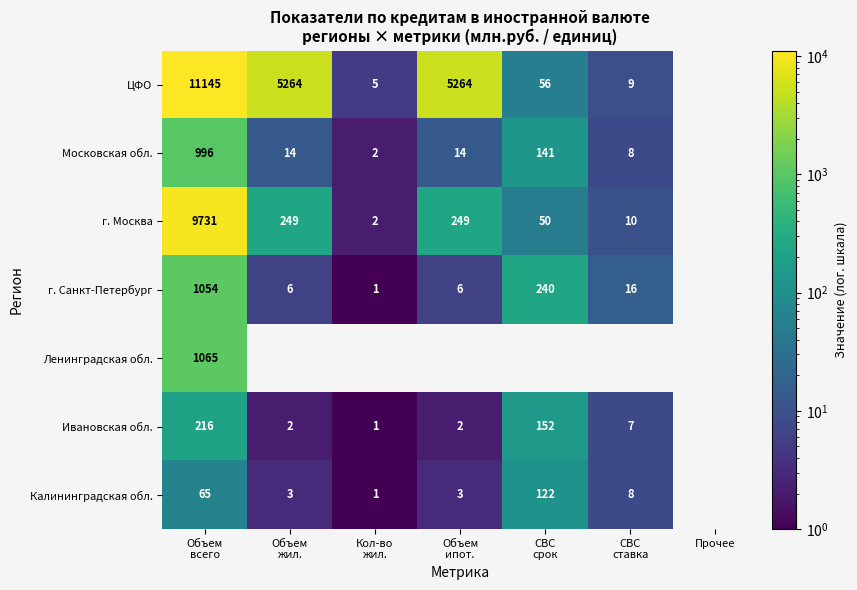

How many data points in Ивановская обл. are less than 7?

3